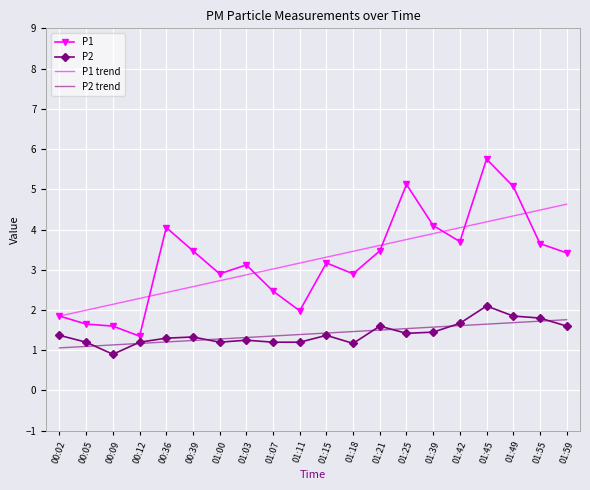

The value of P1 at 01:42 is 5.4. True or false?

False